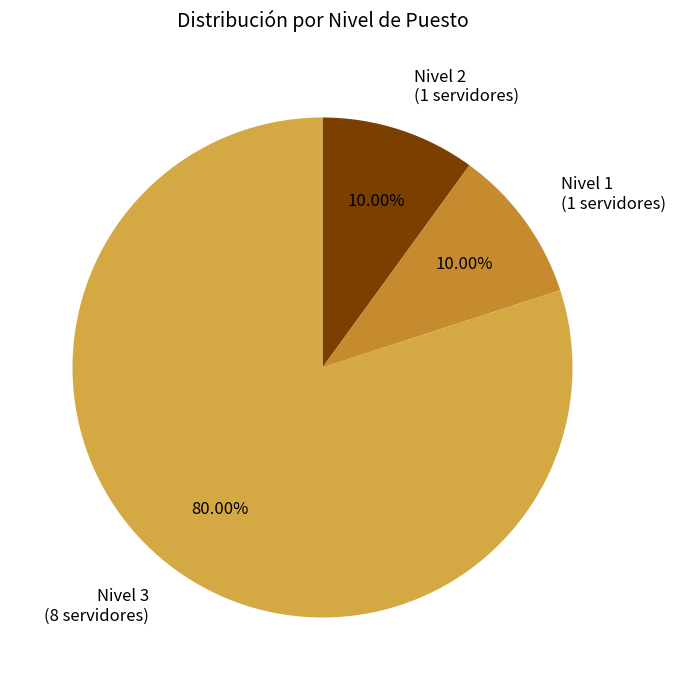

What is the majority slice?

Nivel 3 (8 servidores)